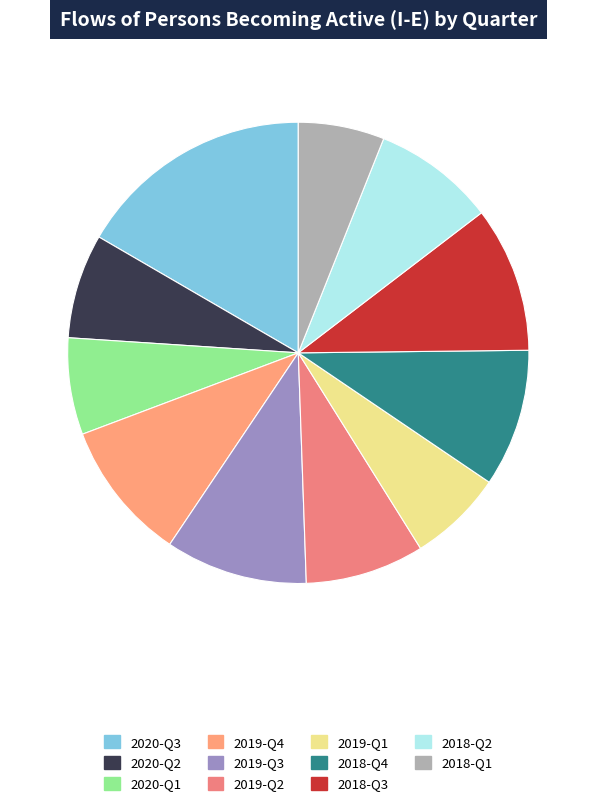

Between 2020-Q1 and 2020-Q2, which is larger?

2020-Q2